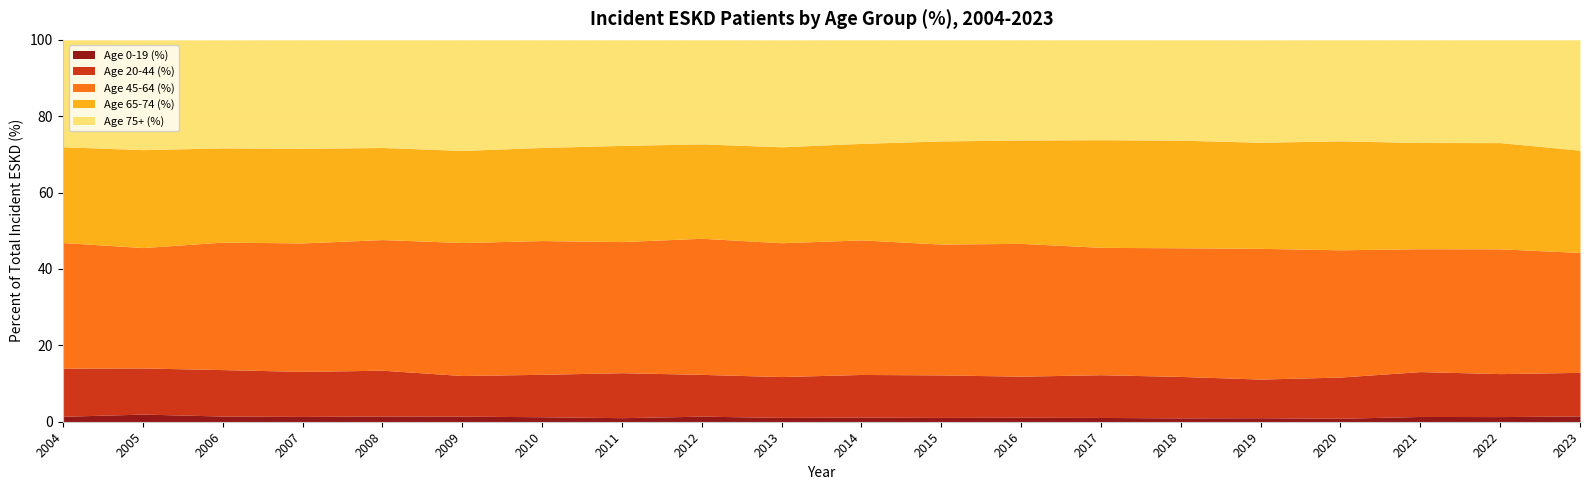

What is the difference between the maximum and minimum values in the Age 0-19 (%) series?

1.1